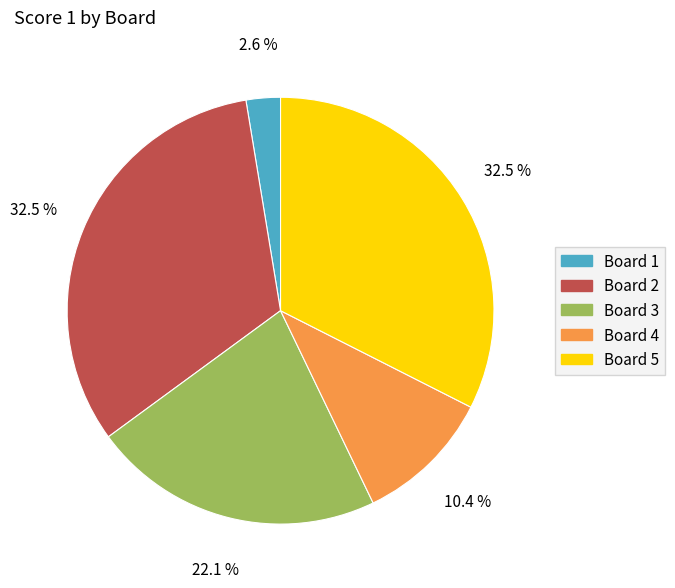

Do Board 2 and Board 3 together represent more than half of the pie?

Yes